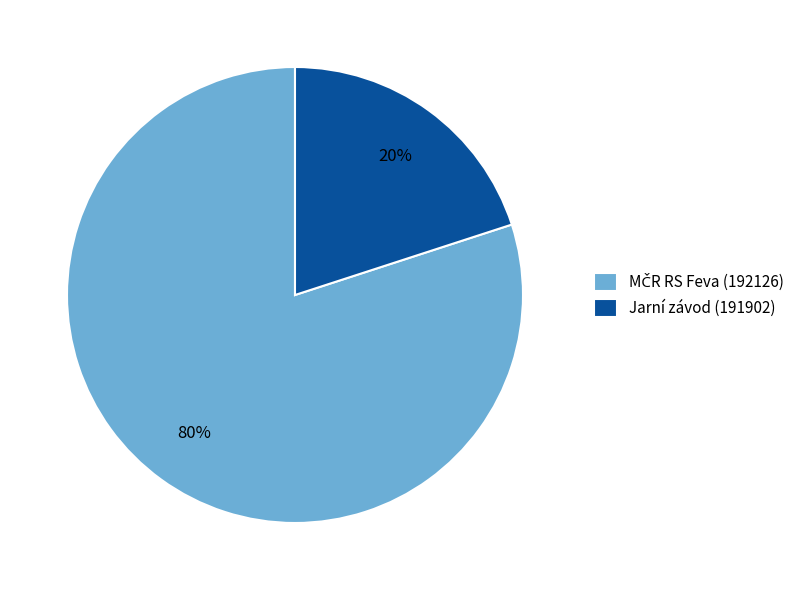

What percentage is the Jarní závod (191902) slice, to the nearest percent?

20%